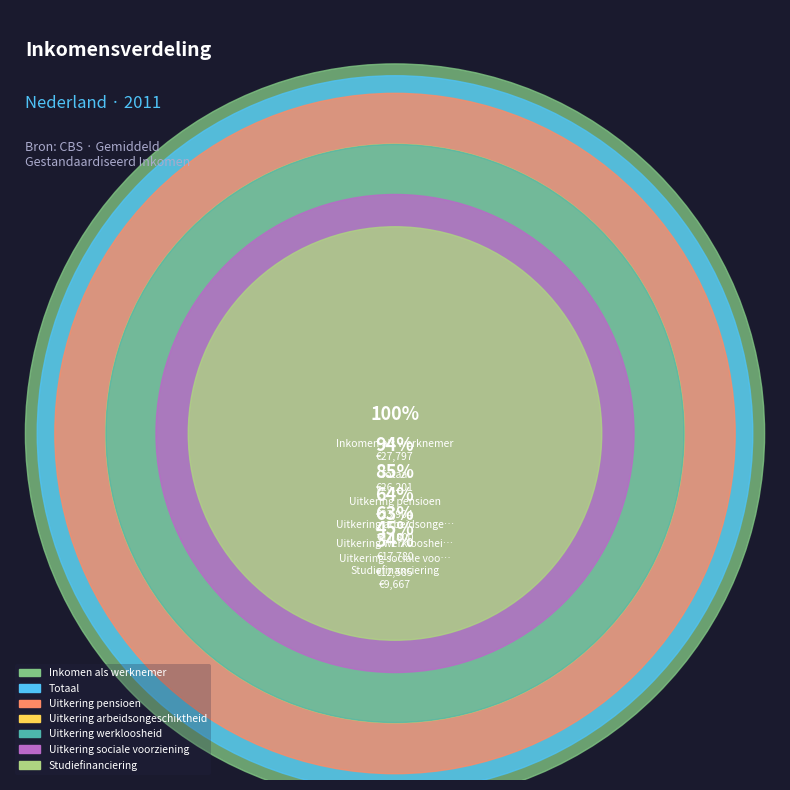

To the nearest percent, what is the average slice percentage?

14%